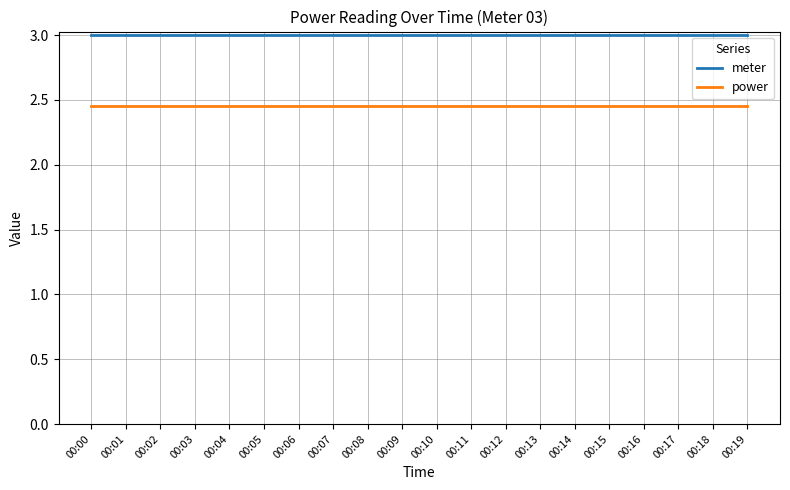

What is the maximum value for meter?

3.0